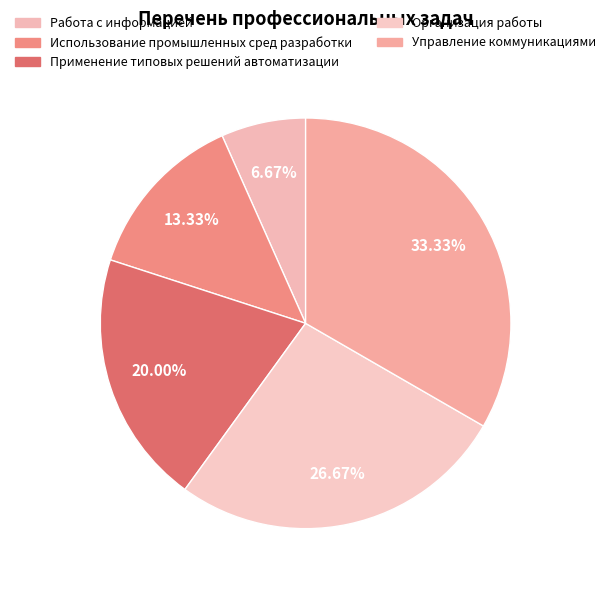

To the nearest percent, what is the combined percentage of Работа с информацией and Использование промышленных сред разработки?

20%